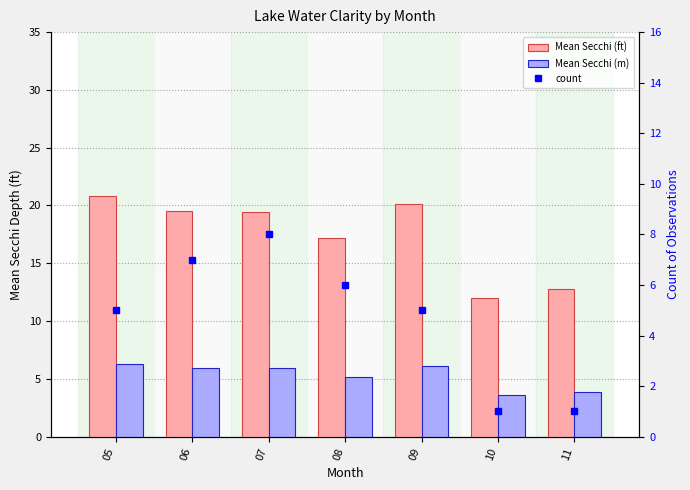

Reading left to right, what are all the values shown in this chart?

Mean Secchi (ft): 05=20.8	06=19.5	07=19.4	08=17.2	09=20.1	10=12.0	11=12.8
Mean Secchi (m): 05=6.3	06=5.9	07=5.9	08=5.2	09=6.1	10=3.6	11=3.9
count: 05=5.0	06=7.0	07=8.0	08=6.0	09=5.0	10=1.0	11=1.0